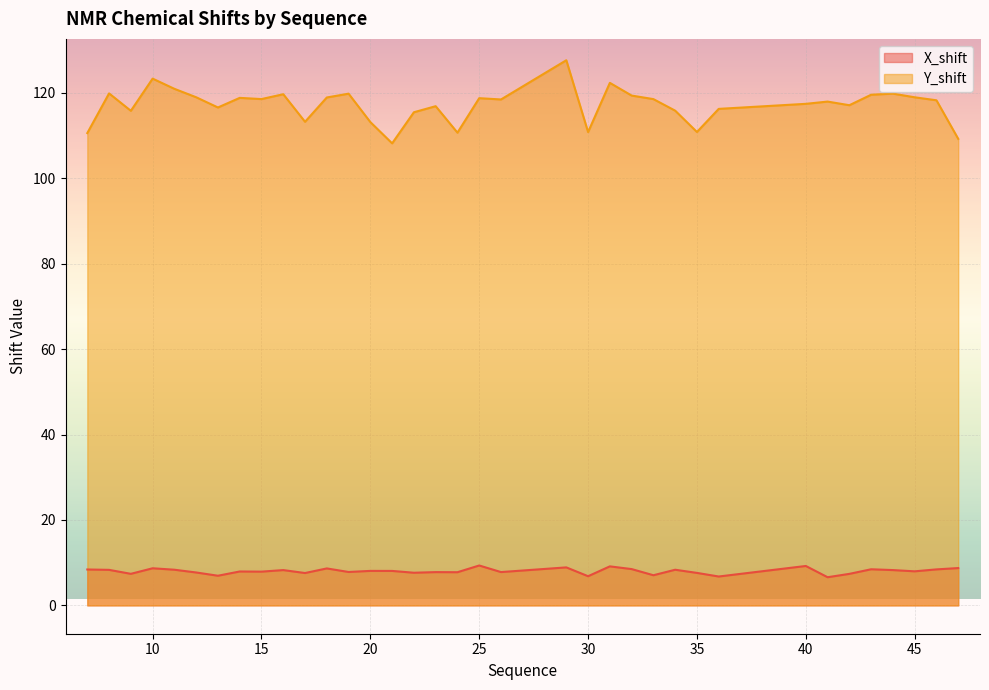

Which series has the largest range (max minus min)?

Y_shift